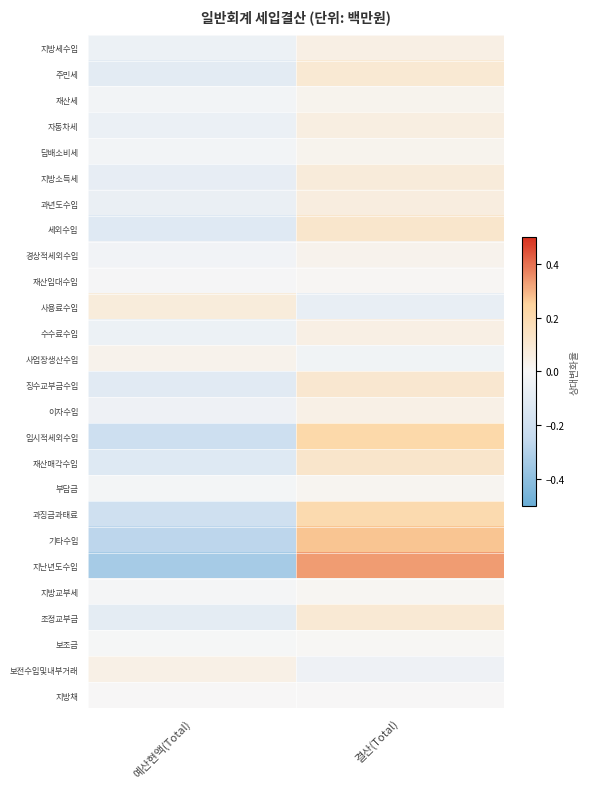

What is the smallest value displayed?

-0.3